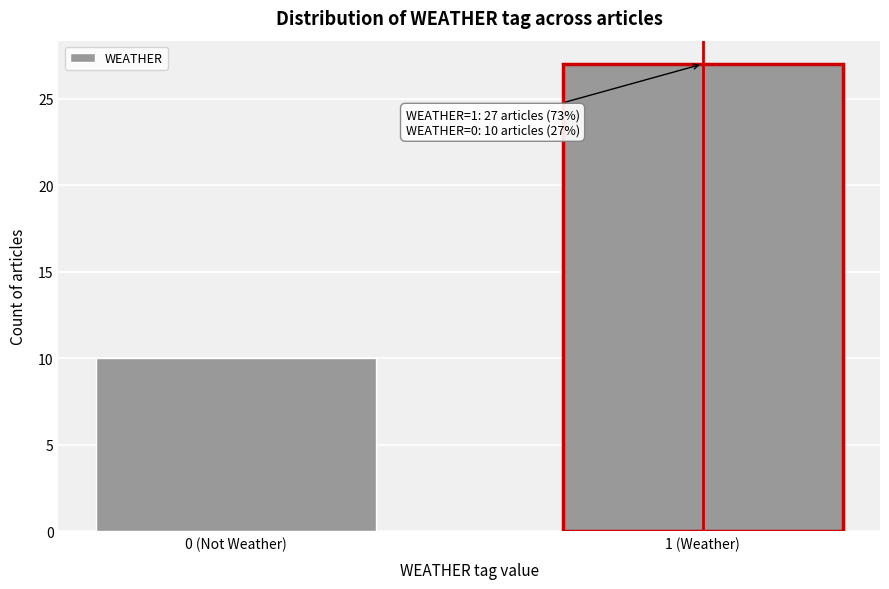

Reading left to right, what are all the values shown in this chart?

10	27